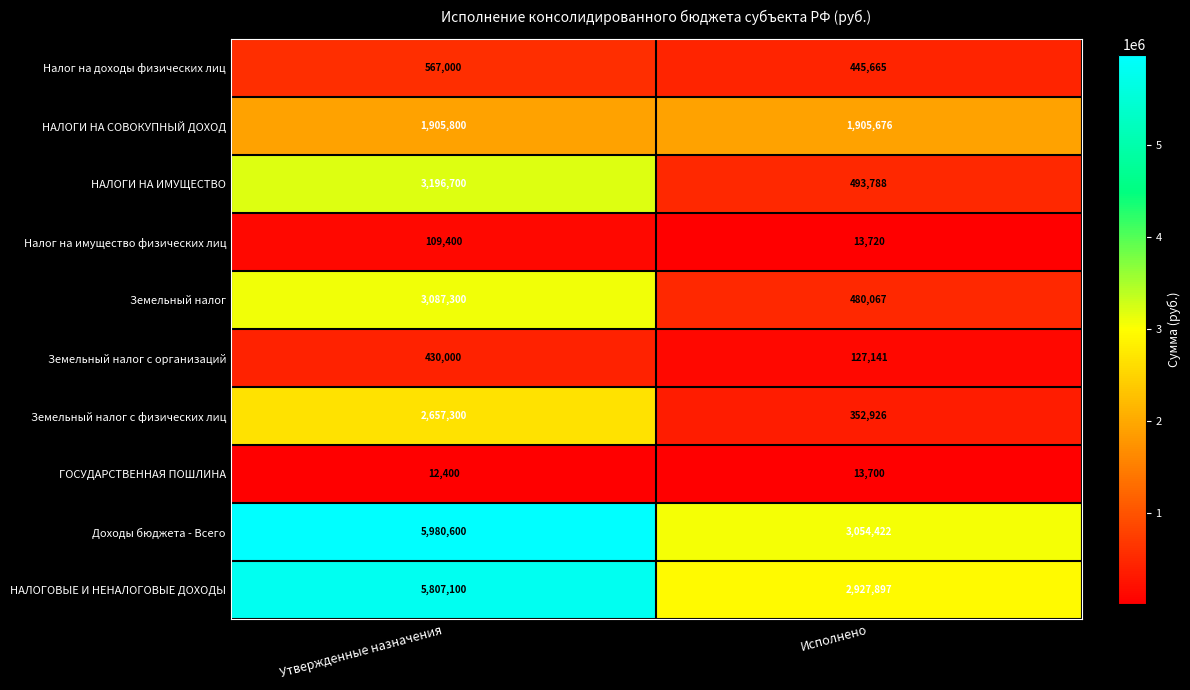

Which label corresponds to the largest value in the chart?

Утвержденные назначения